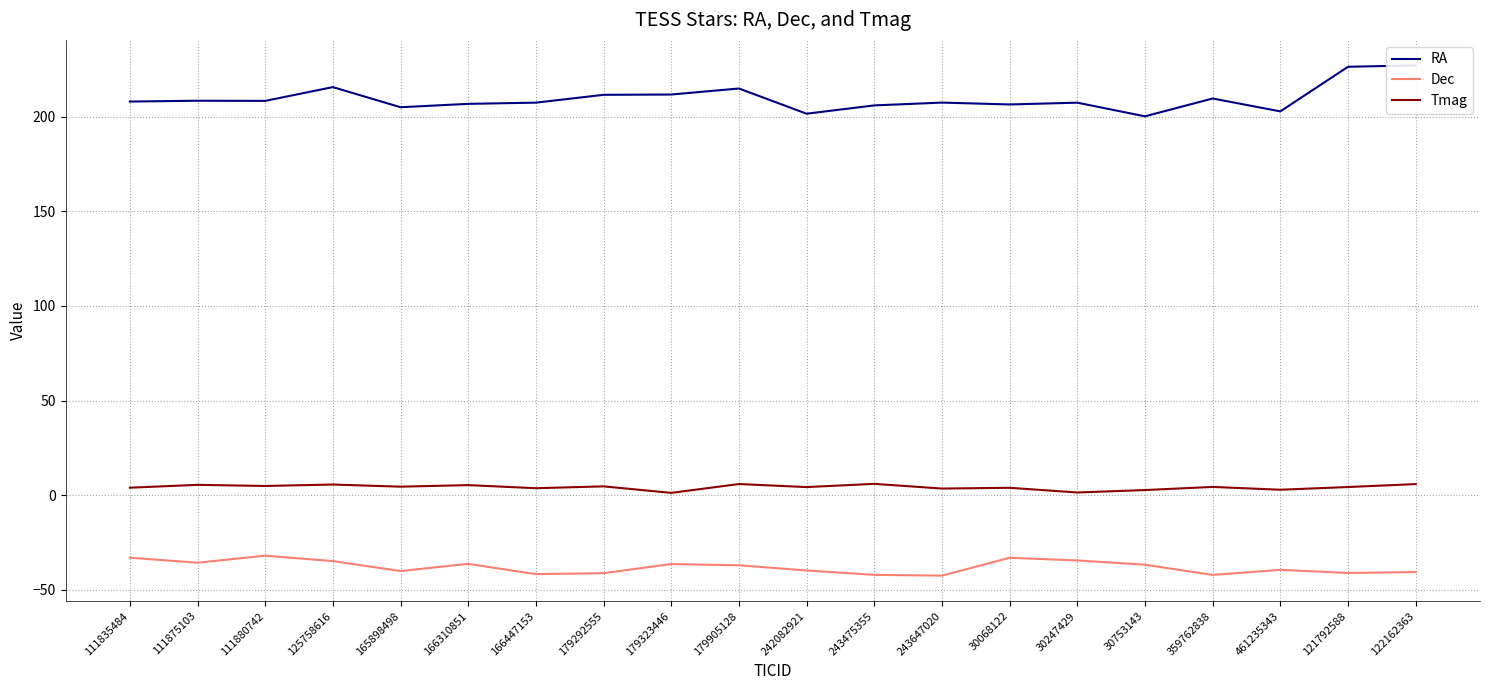

How many interior local valleys does the Tmag series have?

8